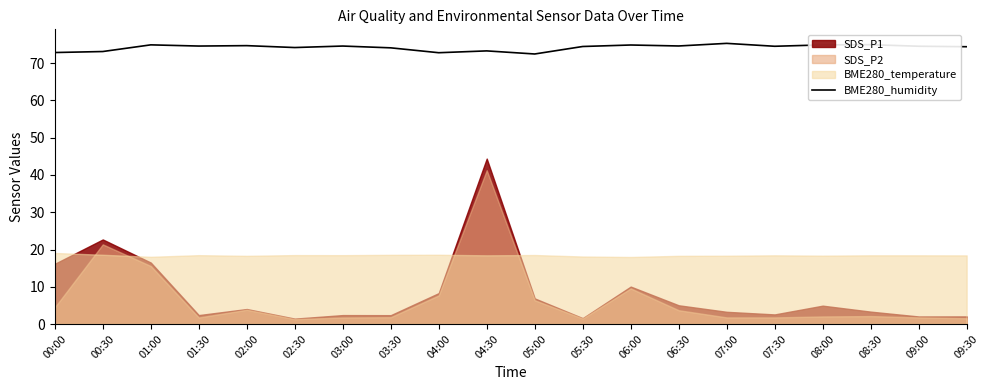

How many values are below 74?

5